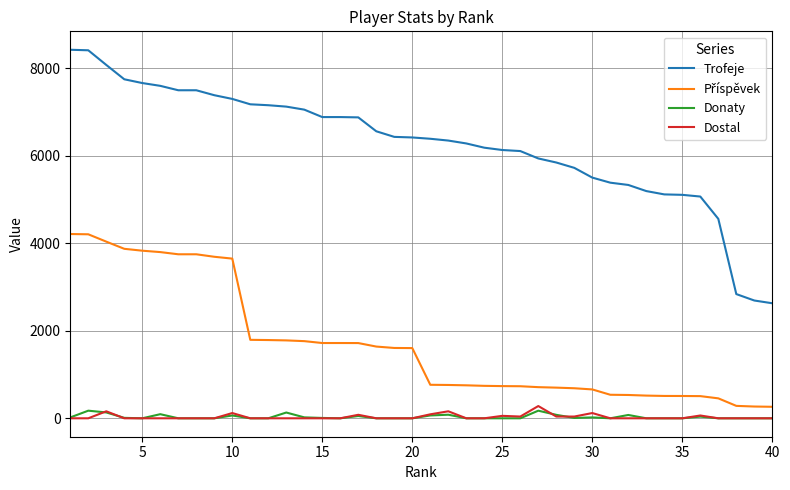

What is the greatest value displayed?

8426